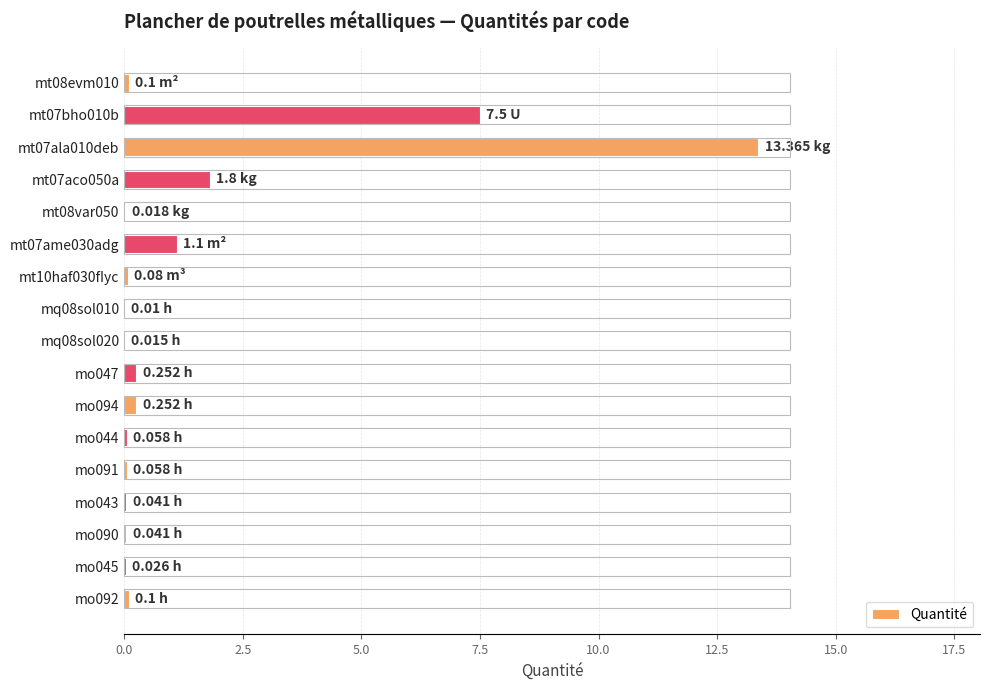

Which has a higher value, mt07ame030adg or mt07ala010deb?

mt07ala010deb